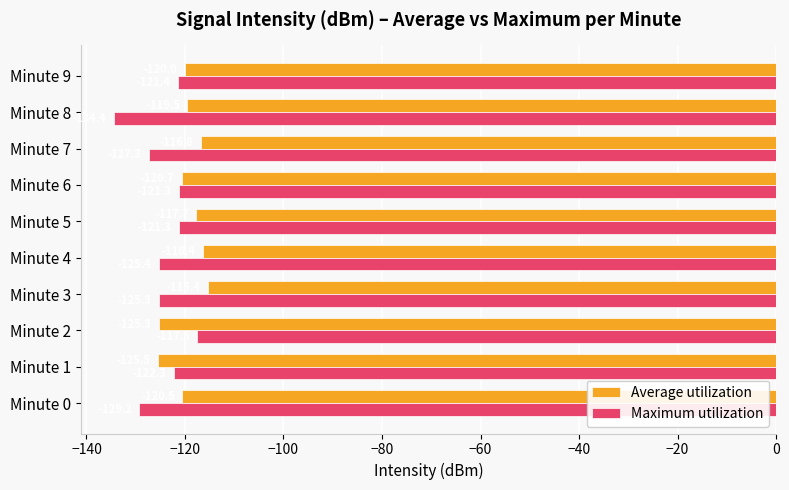

What is the average value of the Maximum utilization series?

-124.5